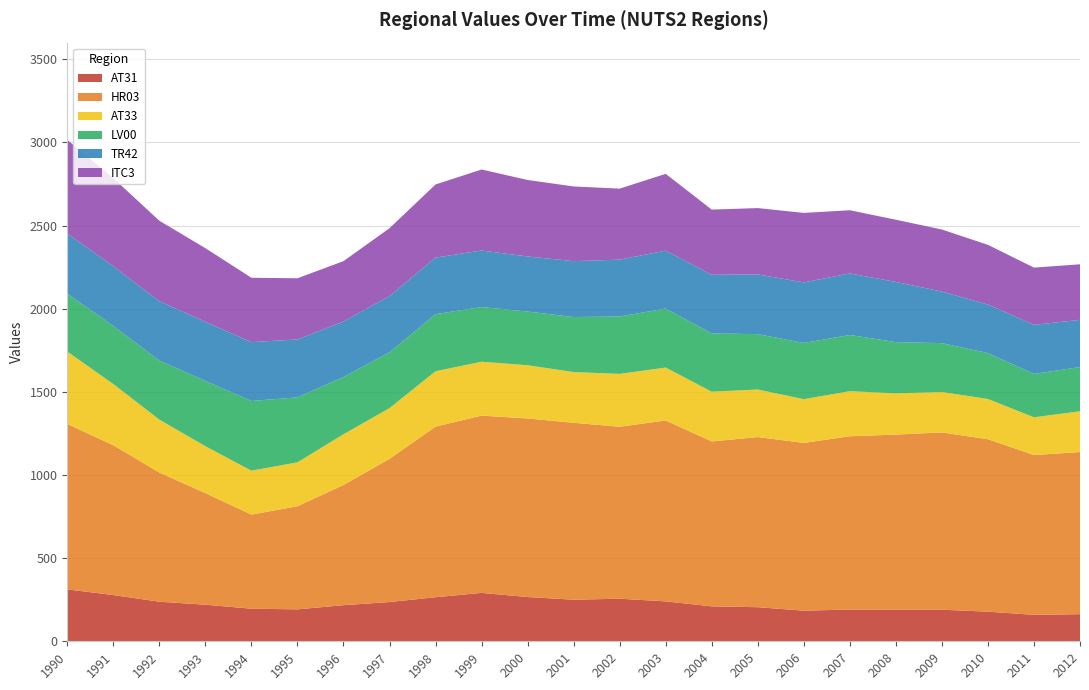

Reading left to right, list all the values displayed in this chart.

AT31: 1990=312	1991=278	1992=238	1993=220	1994=196	1995=192	1996=217	1997=236	1998=265	1999=291	2000=266	2001=250	2002=256	2003=240	2004=210	2005=205	2006=184	2007=191	2008=190	2009=190	2010=178	2011=159	2012=163
HR03: 1990=995	1991=901	1992=777	1993=671	1994=566	1995=620	1996=723	1997=861	1998=1026	1999=1066	2000=1074	2001=1064	2002=1034	2003=1088	2004=992	2005=1023	2006=1009	2007=1042	2008=1053	2009=1066	2010=1037	2011=961	2012=975
AT33: 1990=435	1991=368	1992=318	1993=282	1994=264	1995=264	1996=305	1997=305	1998=333	1999=324	2000=320	2001=305	2002=318	2003=318	2004=299	2005=286	2006=263	2007=271	2008=248	2009=243	2010=242	2011=227	2012=245
LV00: 1990=349	1991=349	1992=355	1993=393	1994=419	1995=391	1996=344	1997=336	1998=343	1999=329	2000=323	2001=331	2002=345	2003=355	2004=350	2005=333	2006=338	2007=338	2008=308	2009=294	2010=276	2011=261	2012=266
TR42: 1990=361	1991=359	1992=357	1993=355	1994=354	1995=348	1996=334	1997=338	1998=340	1999=340	2000=331	2001=336	2002=342	2003=348	2004=353	2005=359	2006=364	2007=370	2008=362	2009=310	2010=292	2011=295	2012=284
ITC3: 1990=563	1991=530	1992=484	1993=443	1994=387	1995=368	1996=363	1997=408	1998=440	1999=487	2000=460	2001=449	2002=427	2003=462	2004=392	2005=399	2006=418	2007=380	2008=374	2009=373	2010=359	2011=344	2012=334